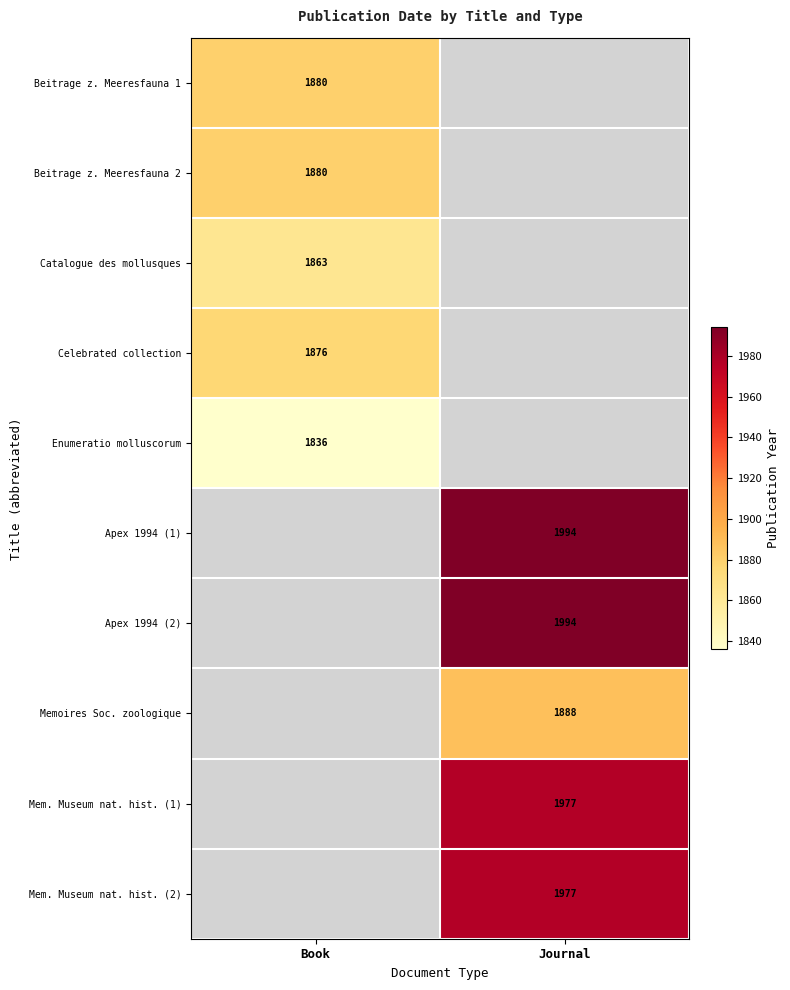

Is it true that Mem. Museum nat. hist. (2) equals 714 at Journal?

False